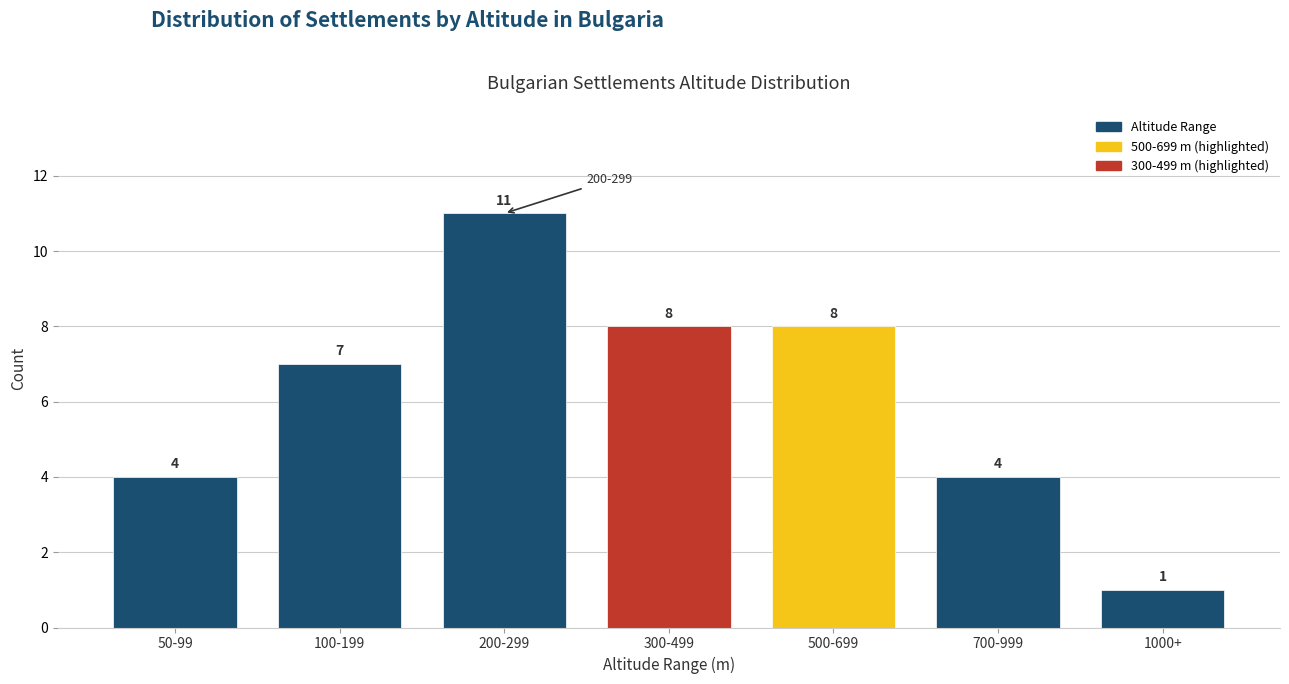

Reading left to right, transcribe all the data shown in this chart.

4	7	11	8	8	4	1